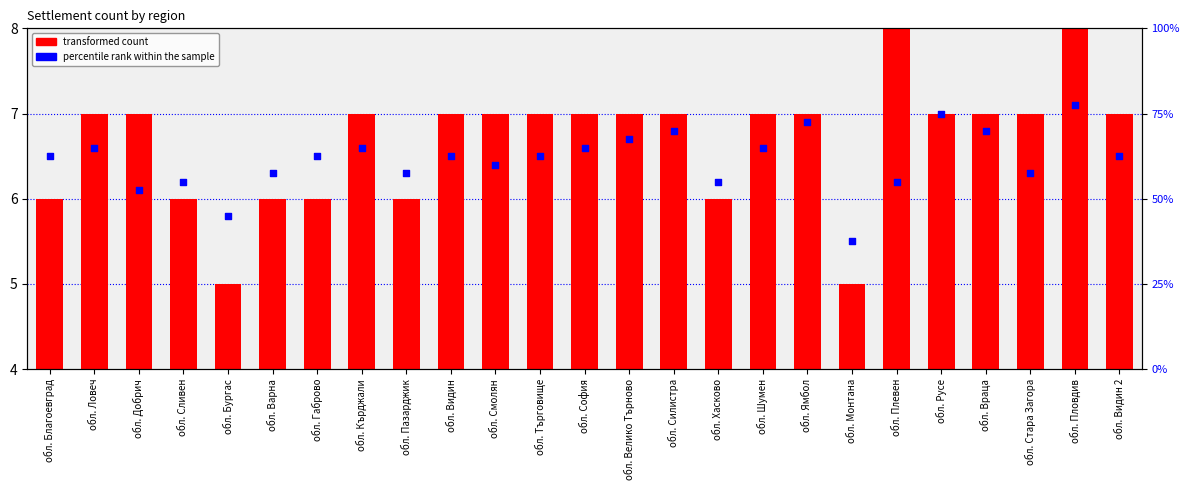

Is the value of transformed count at обл. София greater than the value of percentile rank within the sample at обл. Ловеч?

No